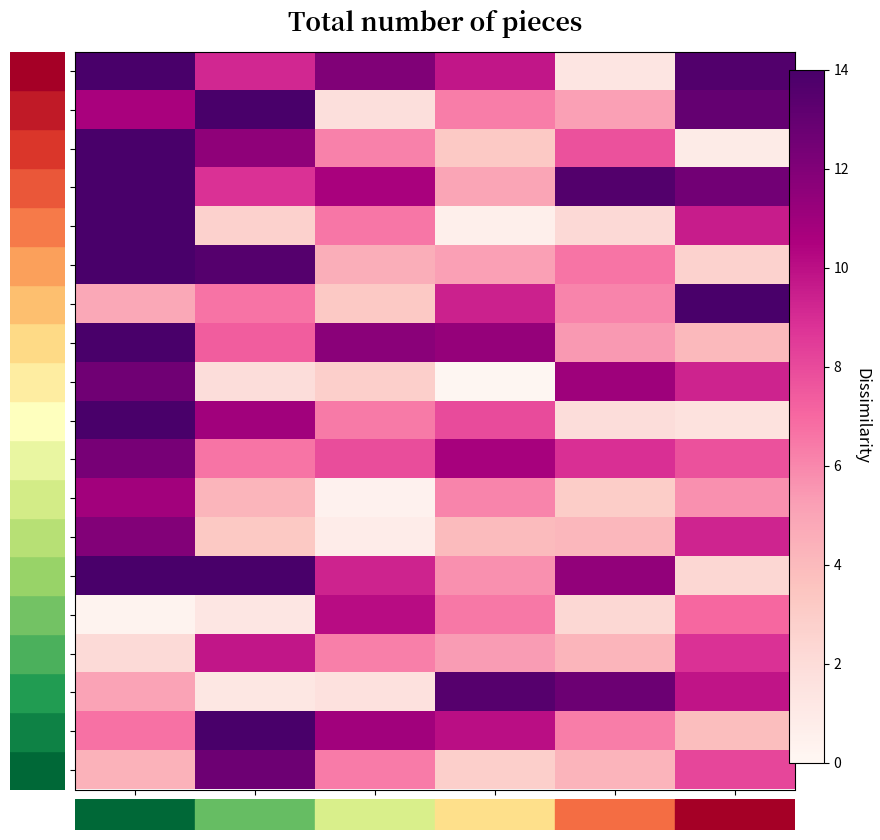

Which series has the widest spread of values?

00016